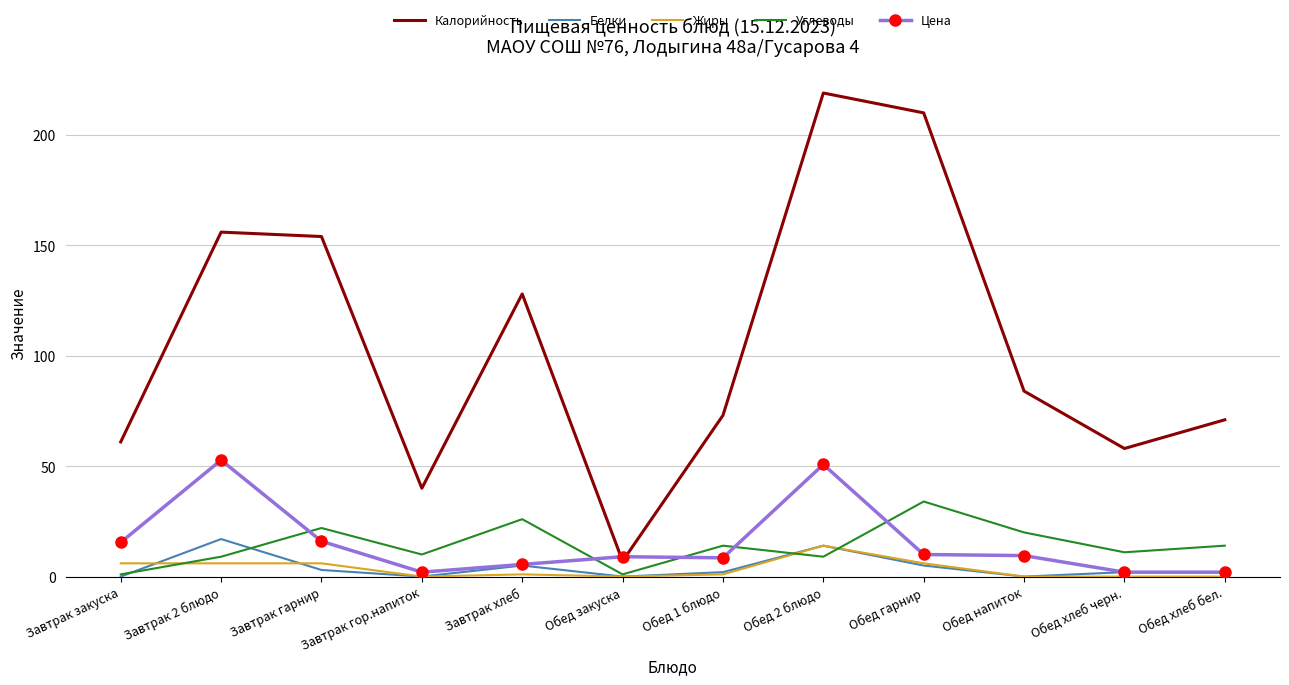

Which series changed the most between Завтрак 2 блюдо and Завтрак гор.напиток?

Калорийность